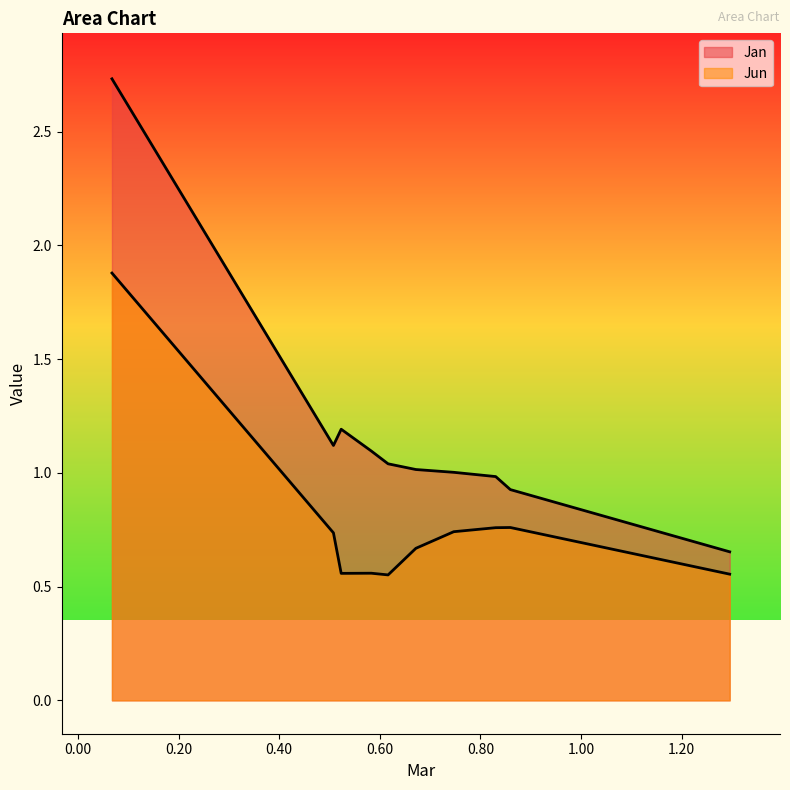

At which label is Jun closest to 1?

pct85